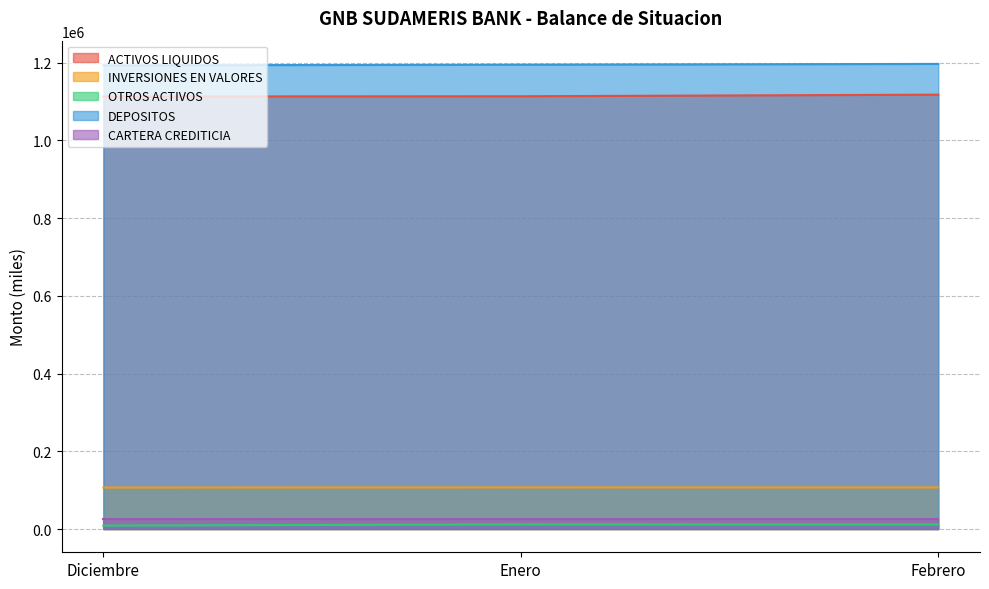

What is the maximum value for ACTIVOS LIQUIDOS?

1117879.6